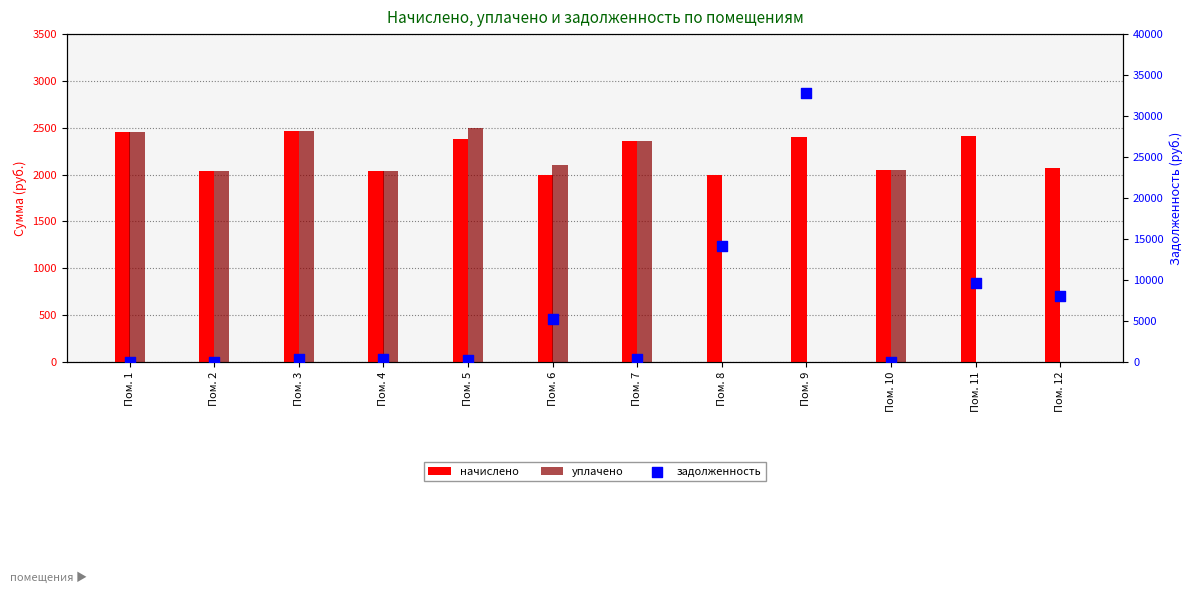

Which series has the largest Y range (max minus min)?

задолженность